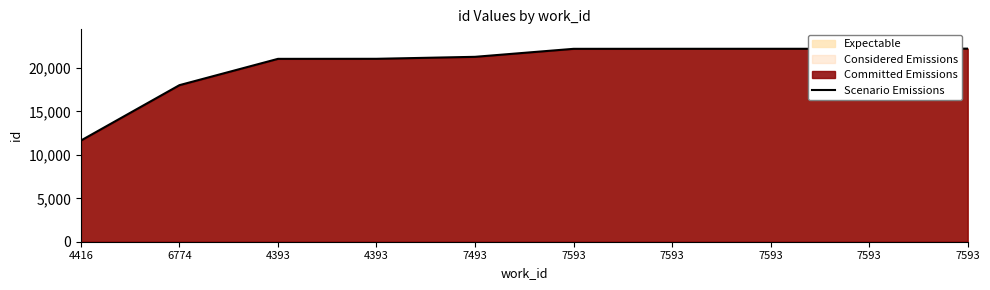

Is it true that the value at 7593 is 15126?

False